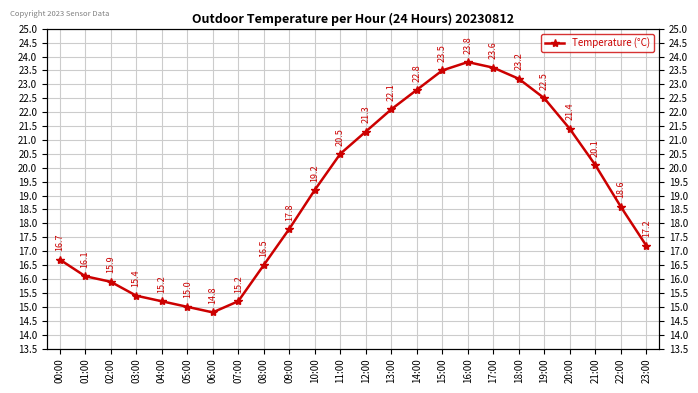

How many values are below 19?

12